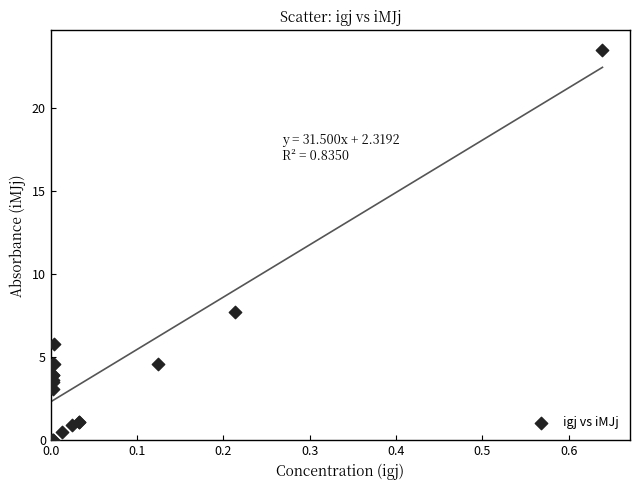

What Y value in the scatter plot is closest to 11?

7.7